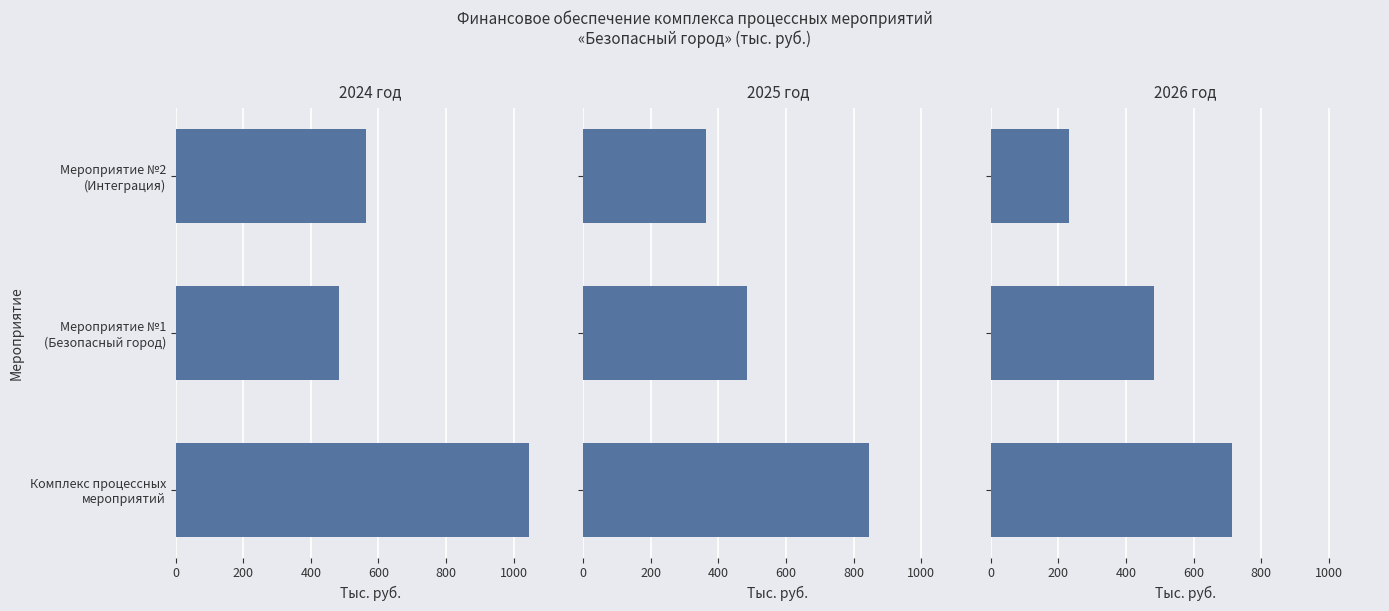

What position from the right is Мероприятие №1
(Безопасный город)?

2